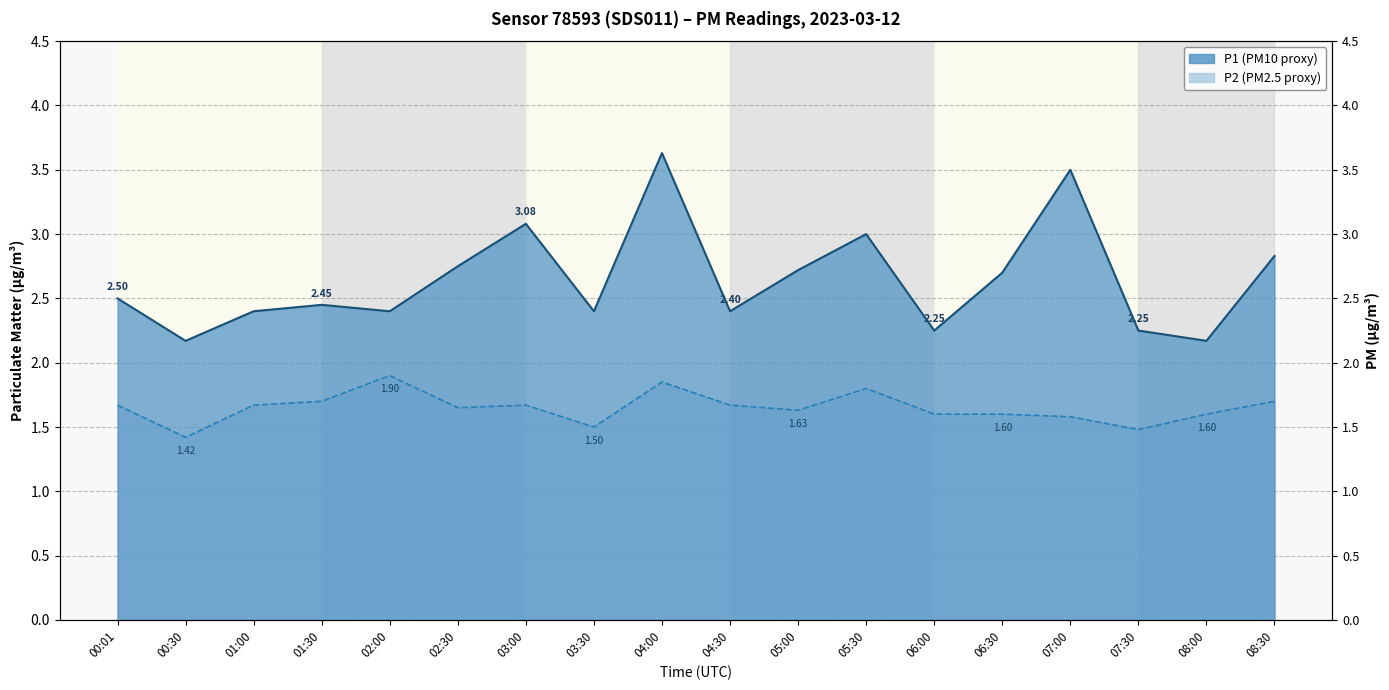

Reading right to left, extract all data points from this chart.

P1: 08:30=2.8	08:00=2.2	07:30=2.2	07:00=3.5	06:30=2.7	06:00=2.2	05:30=3.0	05:00=2.7	04:30=2.4	04:00=3.6	03:30=2.4	03:00=3.1	02:30=2.8	02:00=2.4	01:30=2.5	01:00=2.4	00:30=2.2	00:01=2.5
P2: 08:30=1.7	08:00=1.6	07:30=1.5	07:00=1.6	06:30=1.6	06:00=1.6	05:30=1.8	05:00=1.6	04:30=1.7	04:00=1.9	03:30=1.5	03:00=1.7	02:30=1.6	02:00=1.9	01:30=1.7	01:00=1.7	00:30=1.4	00:01=1.7